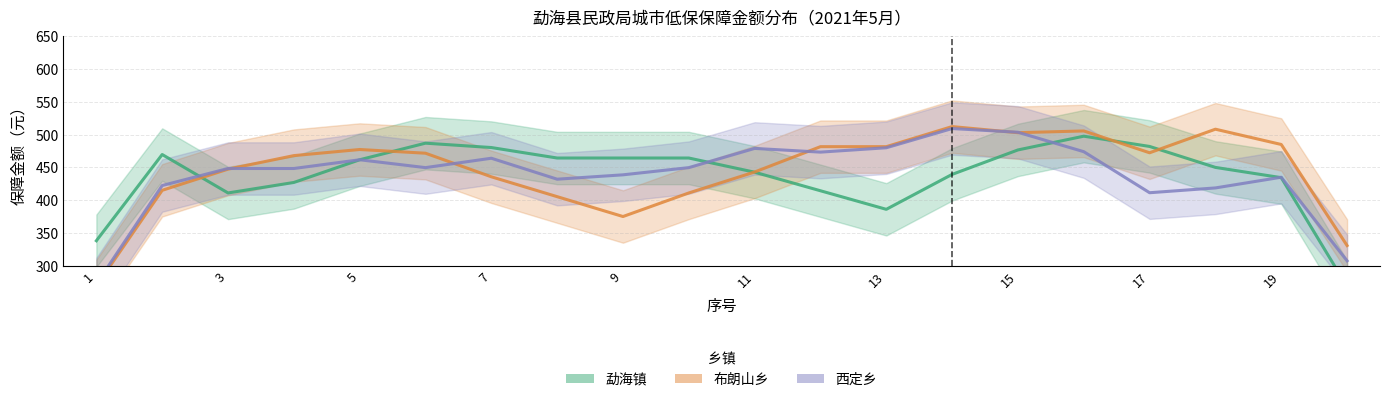

What is the value of the 布朗山乡 point at the 15th from the left?

503.0